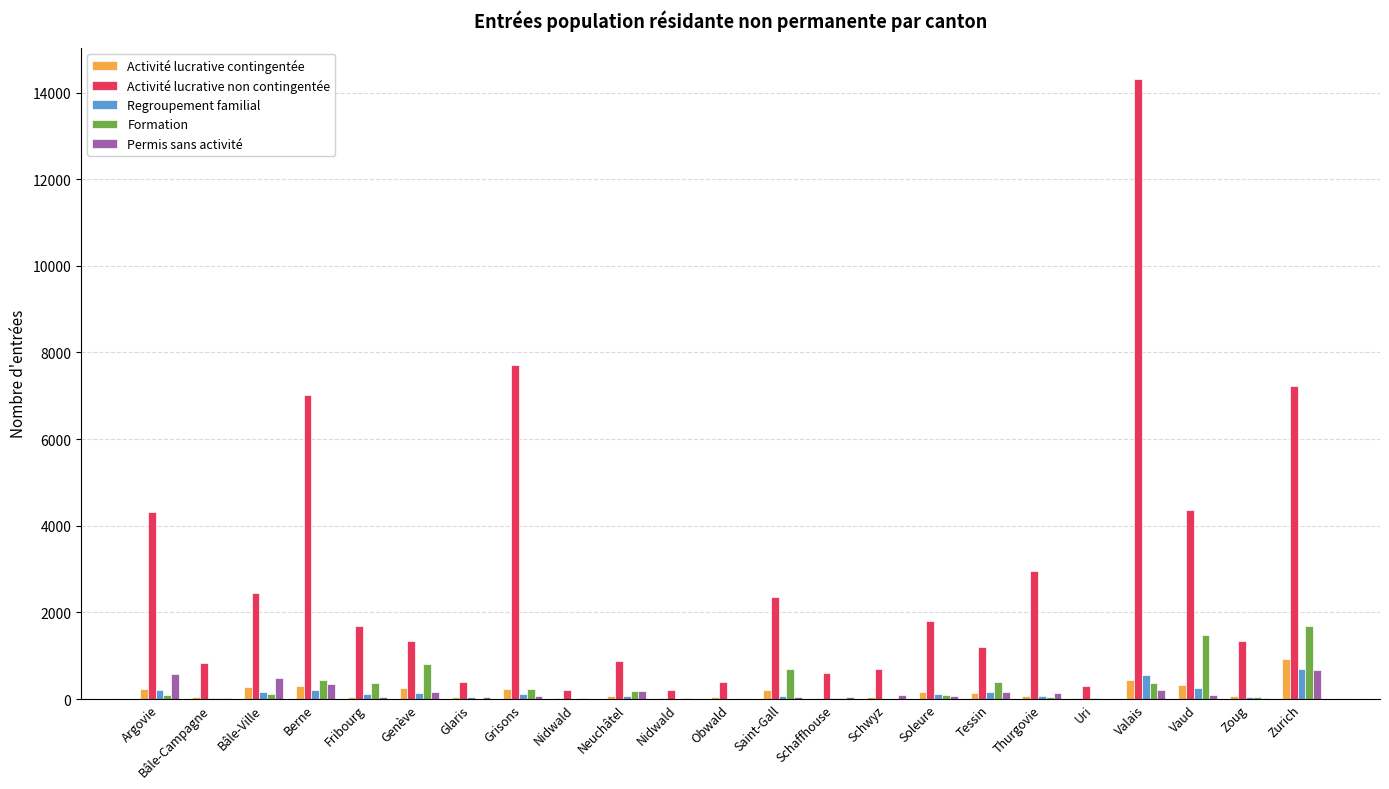

What is the sum of the Activité lucrative non contingentée values at Nidwald and Thurgovie?

3163